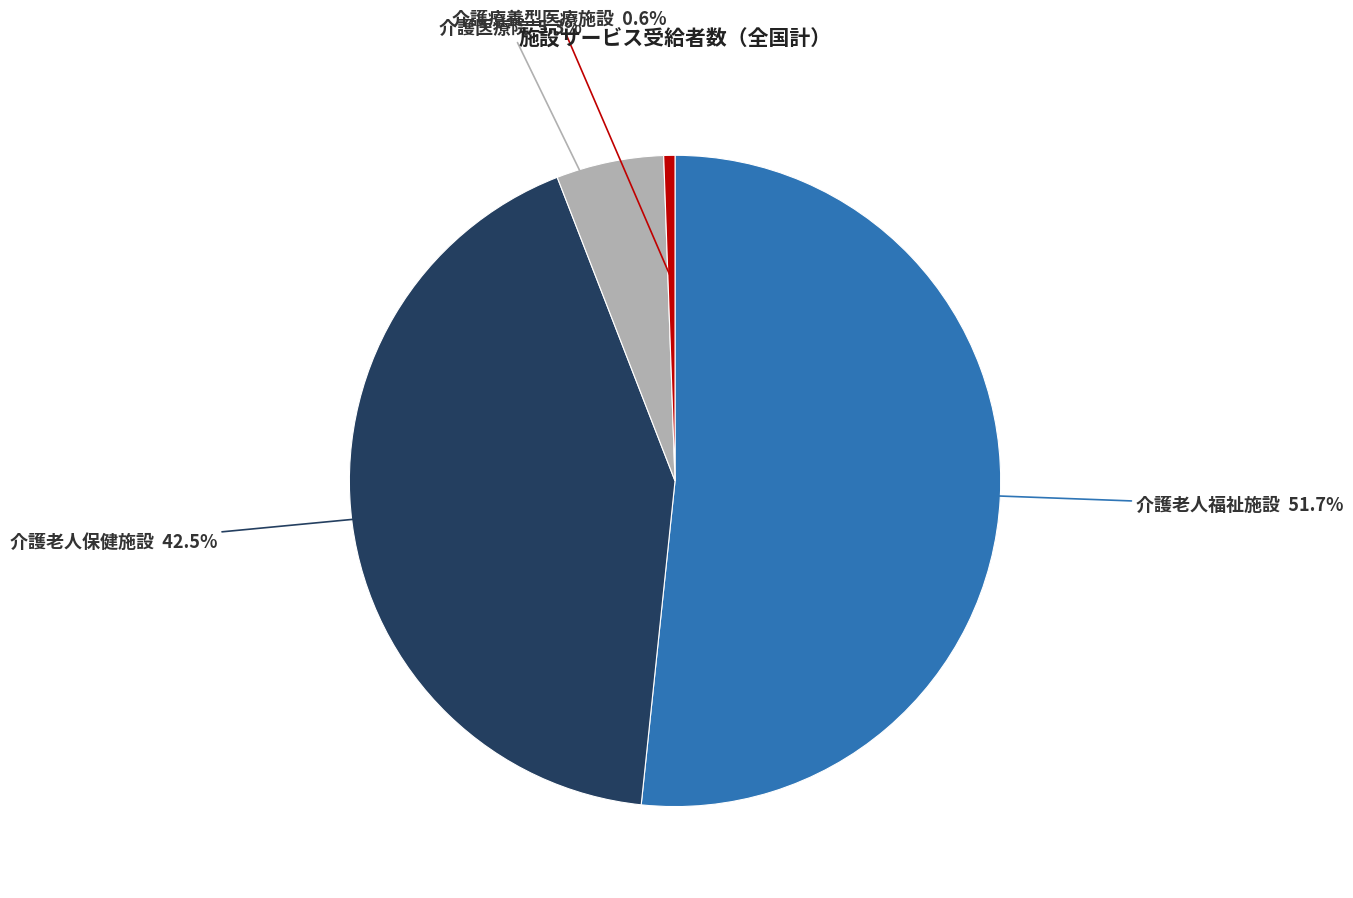

What portion of the pie excludes 介護老人保健施設?

57.5%